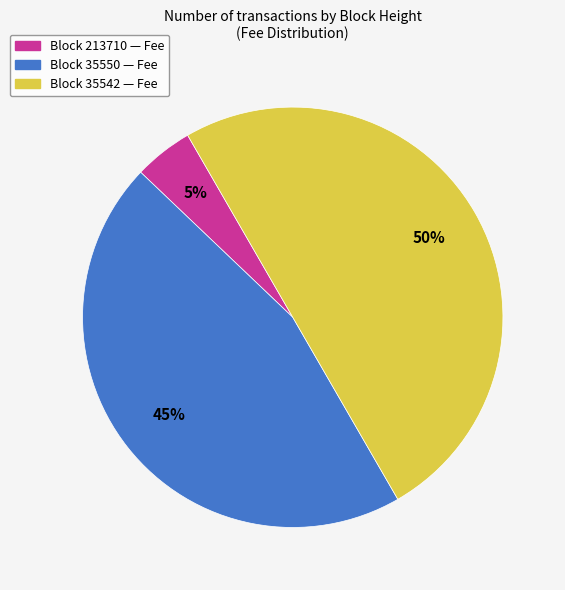

True or false: Block 35550 — Fee accounts for 38% of the total.

False